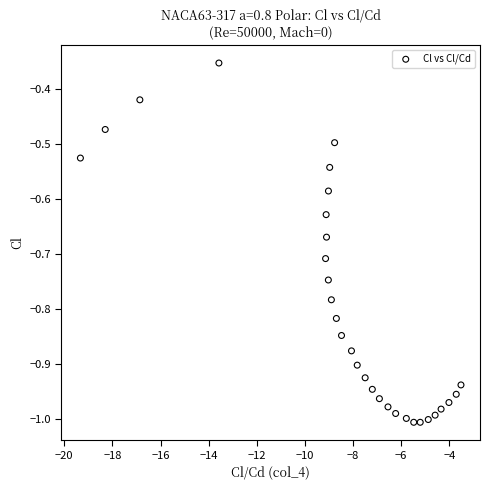

What is the range of Y values (max minus min)?

0.7